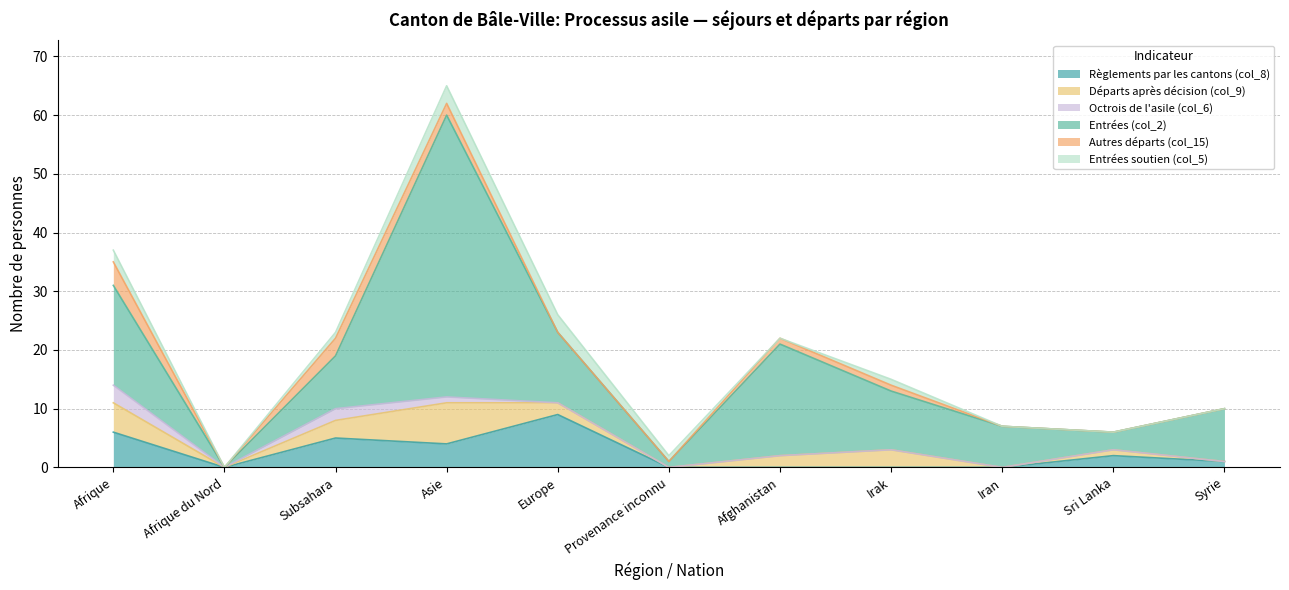

Where do Départs après décision (col_9) and Règlements par les cantons (col_8) first cross each other?

Subsahara and Asie